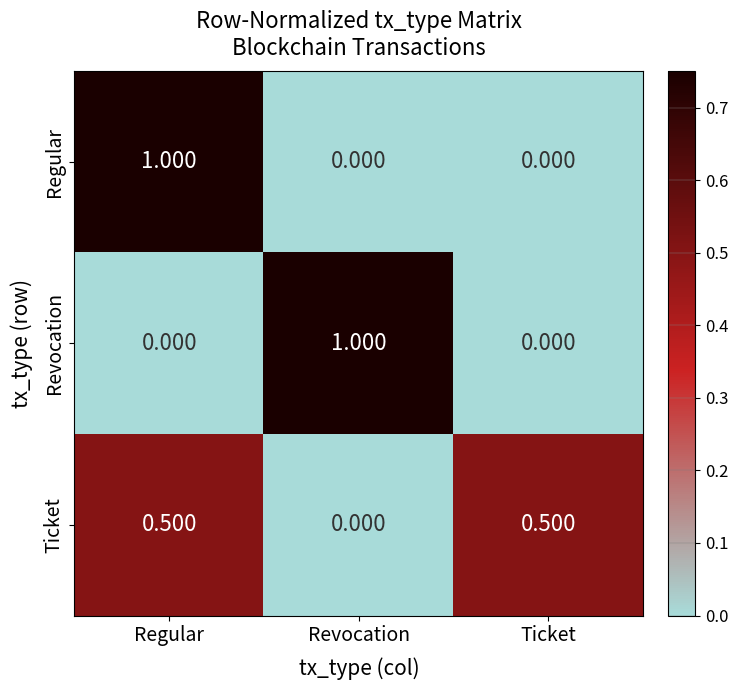

Is the value of Ticket at Revocation greater than the value of Regular at Regular?

No